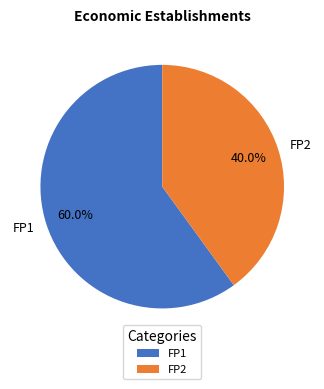

Which slice is the smallest?

FP2